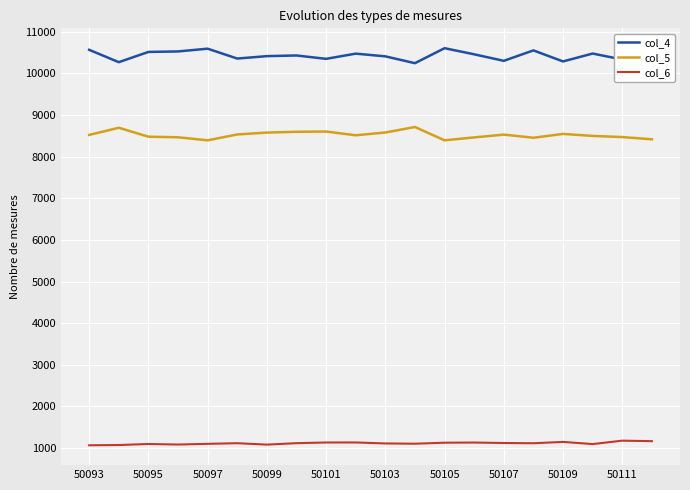

True or false: col_4 and col_5 intersect in this chart.

False